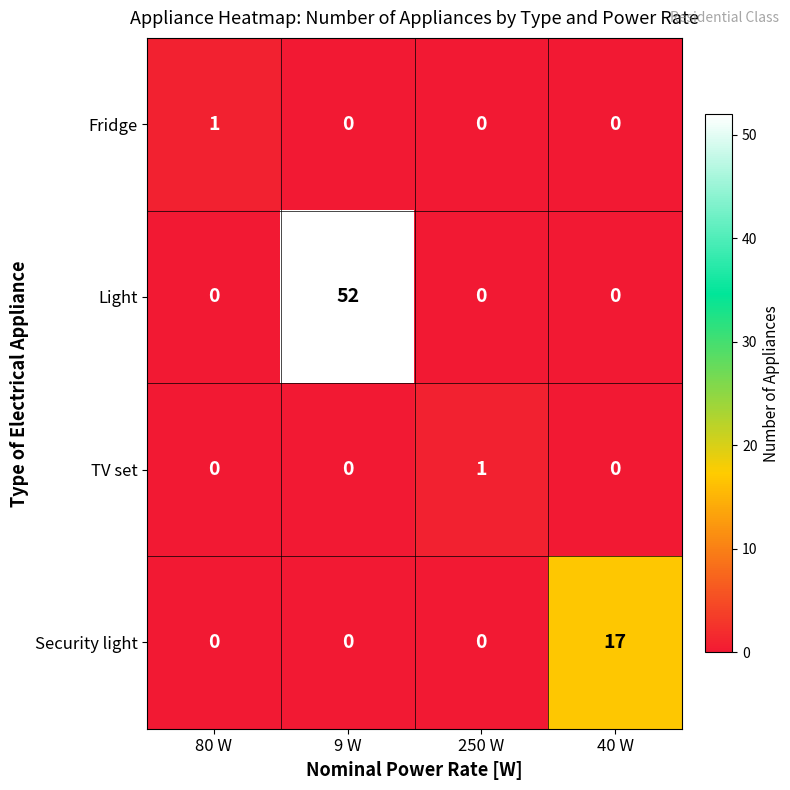

Which category has the highest value across all series?

9 W